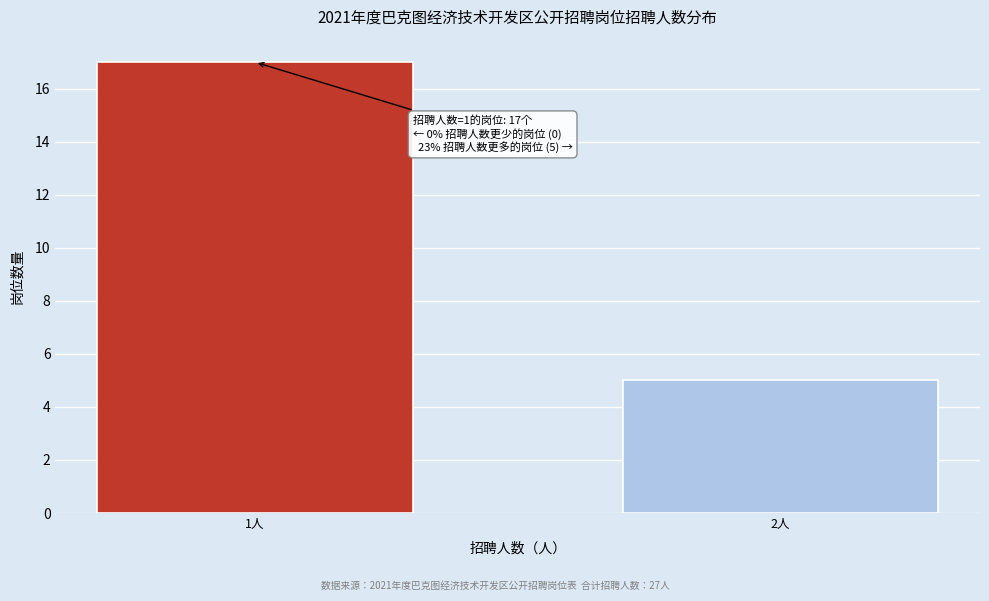

Reading left to right, list all the values displayed in this chart.

1人=17	2人=5